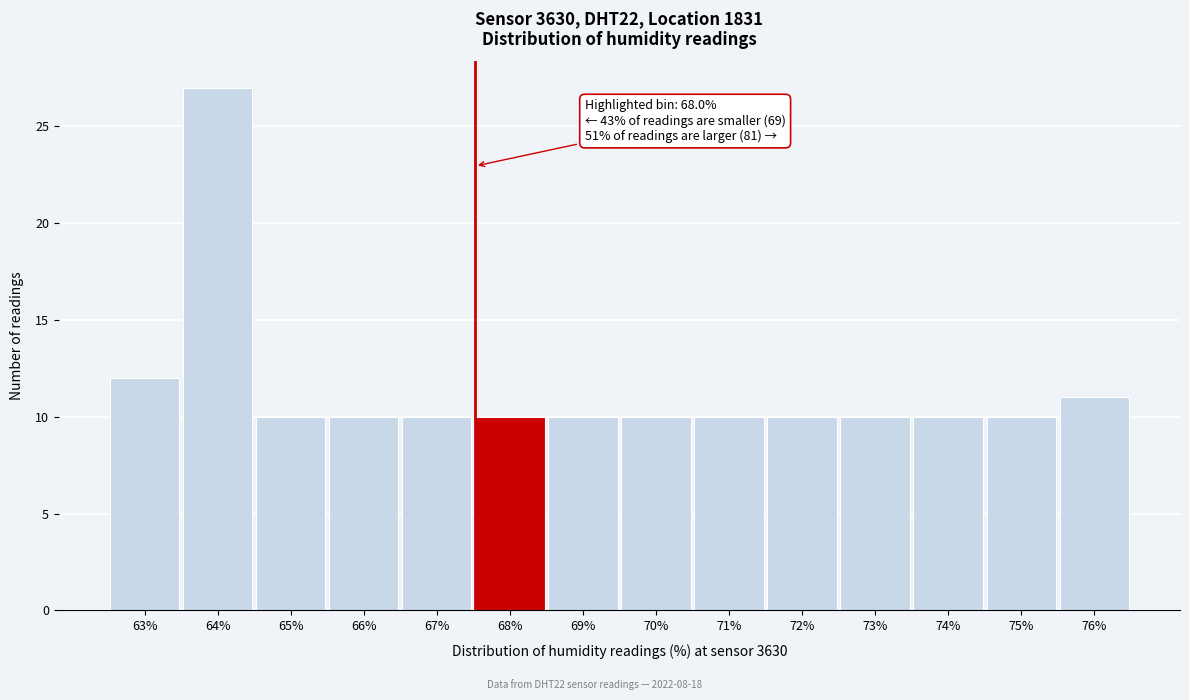

Reading left to right, list all the values displayed in this chart.

12	27	10	10	10	10	10	10	10	10	10	10	10	11